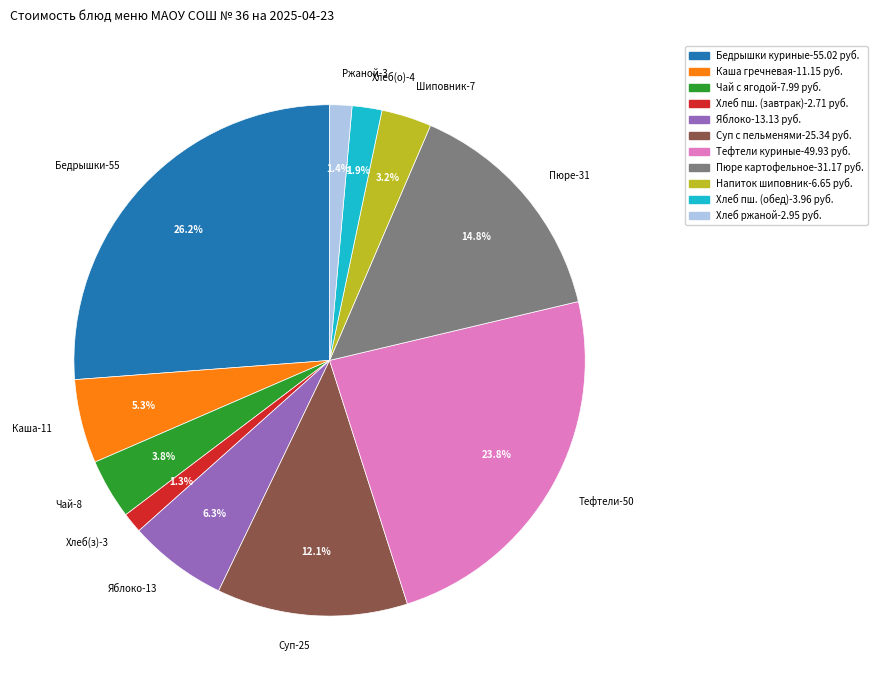

Is Ржаной-3 the majority of the pie?

No